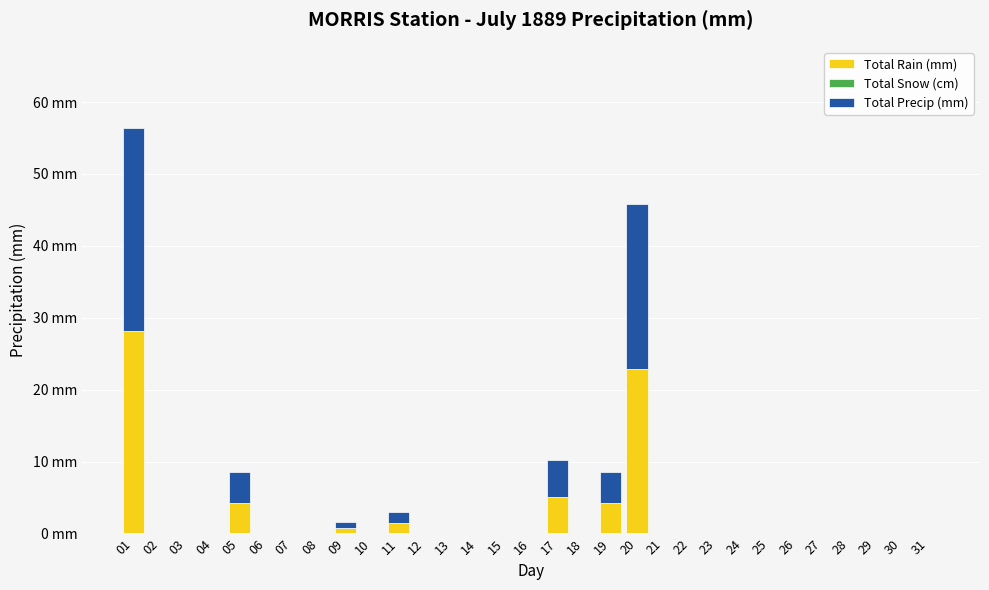

The value of Total Precip (mm) at 30 is -13.2. True or false?

False